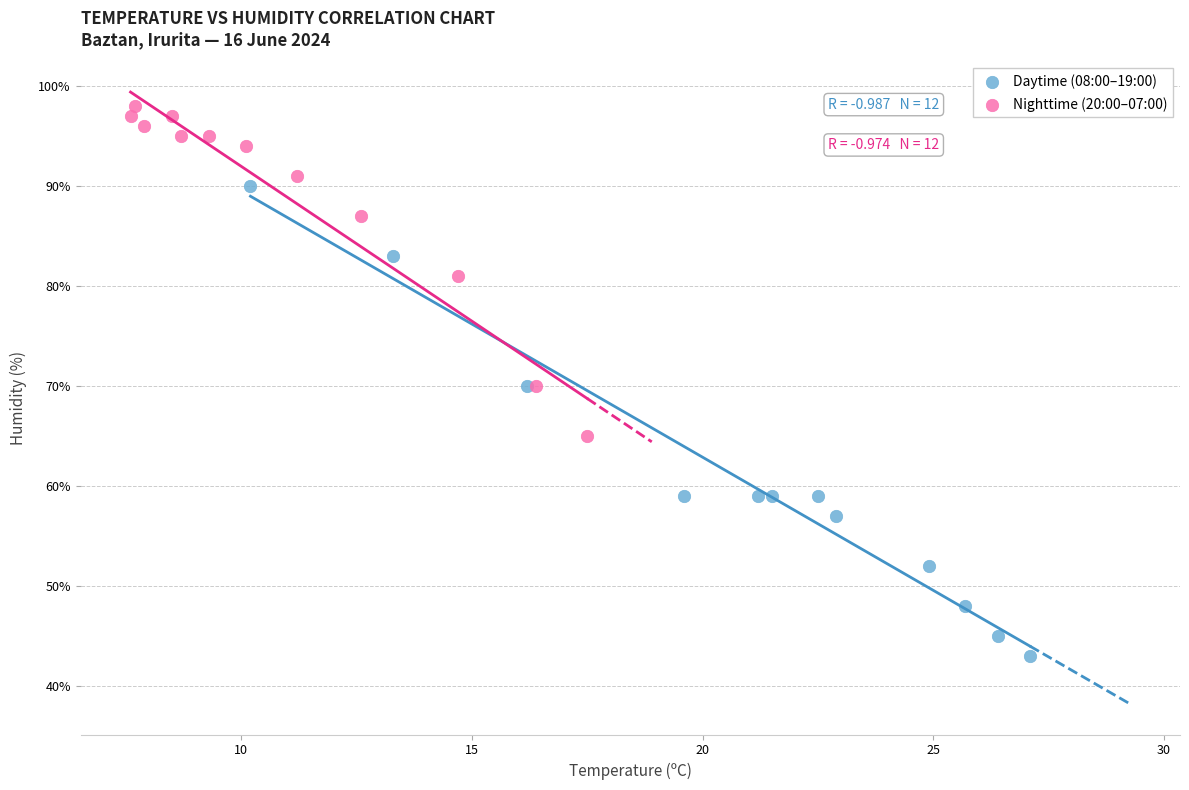

Which series contains the highest Y value?

Nighttime (20:00–07:00)